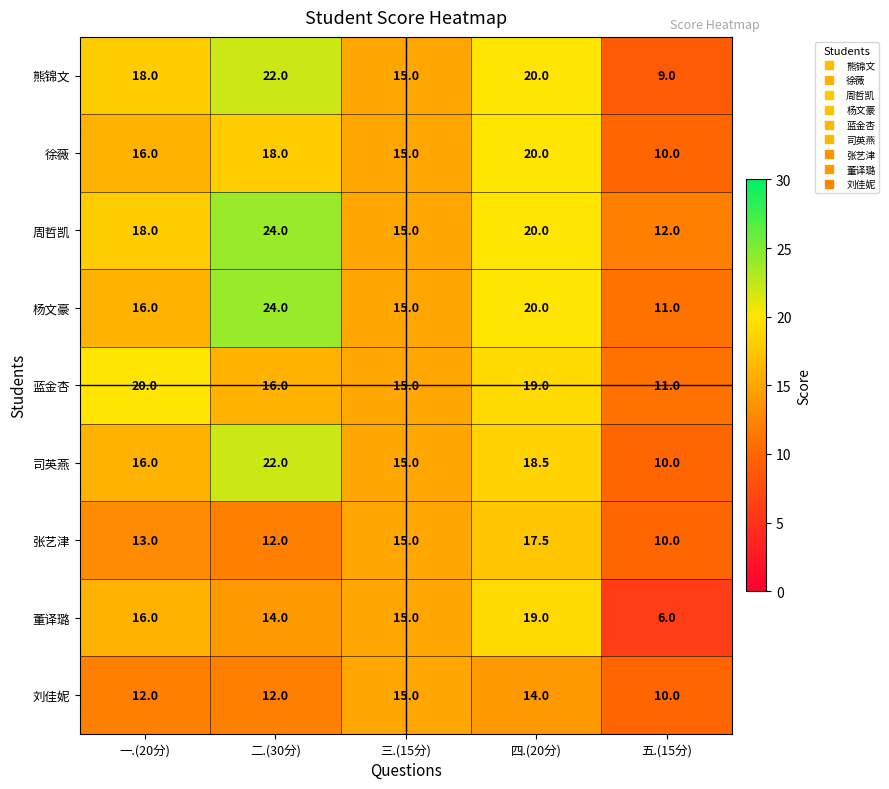

What is the smallest value displayed?

6.0